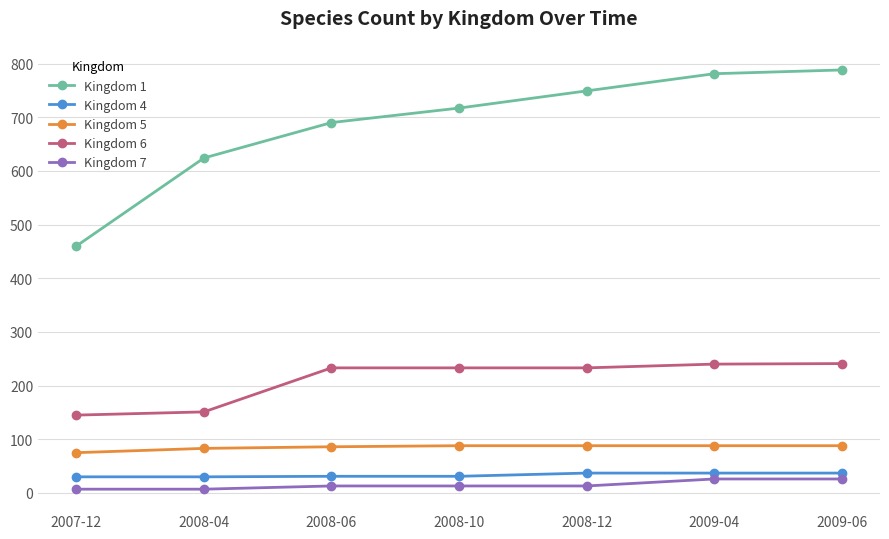

How many lines are shown in the chart?

5